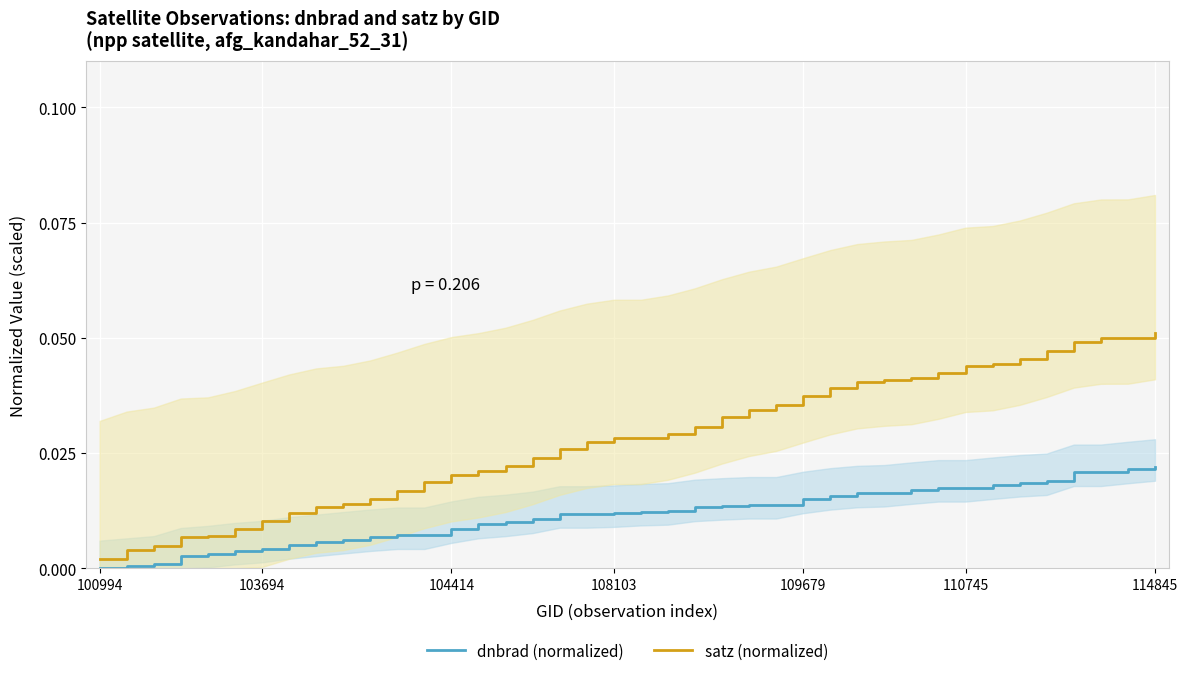

At which label is satz (normalized) closest to 0?

100994